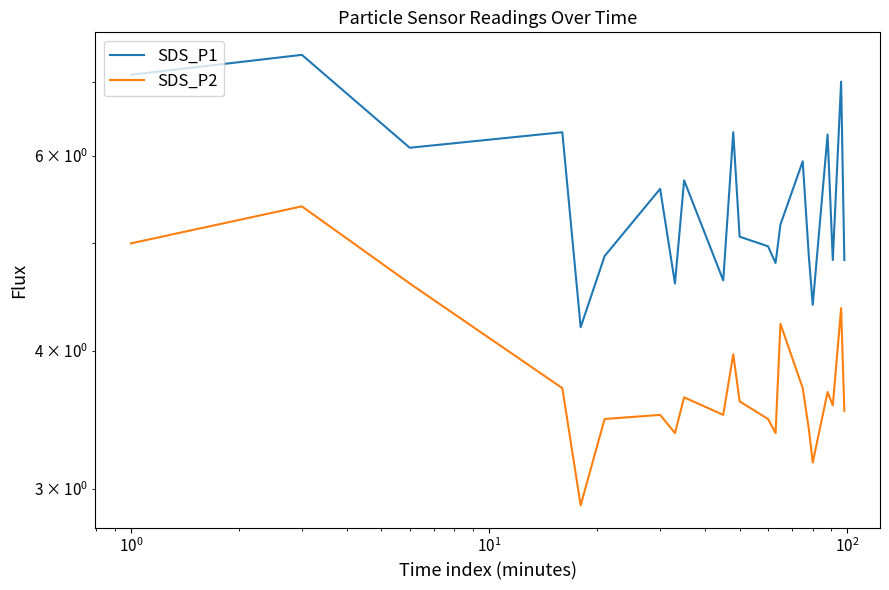

Reading left to right, list all the values displayed in this chart.

SDS_P1: 7.1	7.4	6.1	6.3	4.2	4.9	5.6	4.6	5.7	4.6	6.3	5.1	5.0	4.8	5.2	5.9	4.9	4.4	6.3	4.8	7.0	4.8
SDS_P2: 5.0	5.4	4.6	3.7	2.9	3.5	3.5	3.4	3.6	3.5	4.0	3.6	3.5	3.4	4.2	3.7	3.4	3.2	3.7	3.6	4.4	3.5